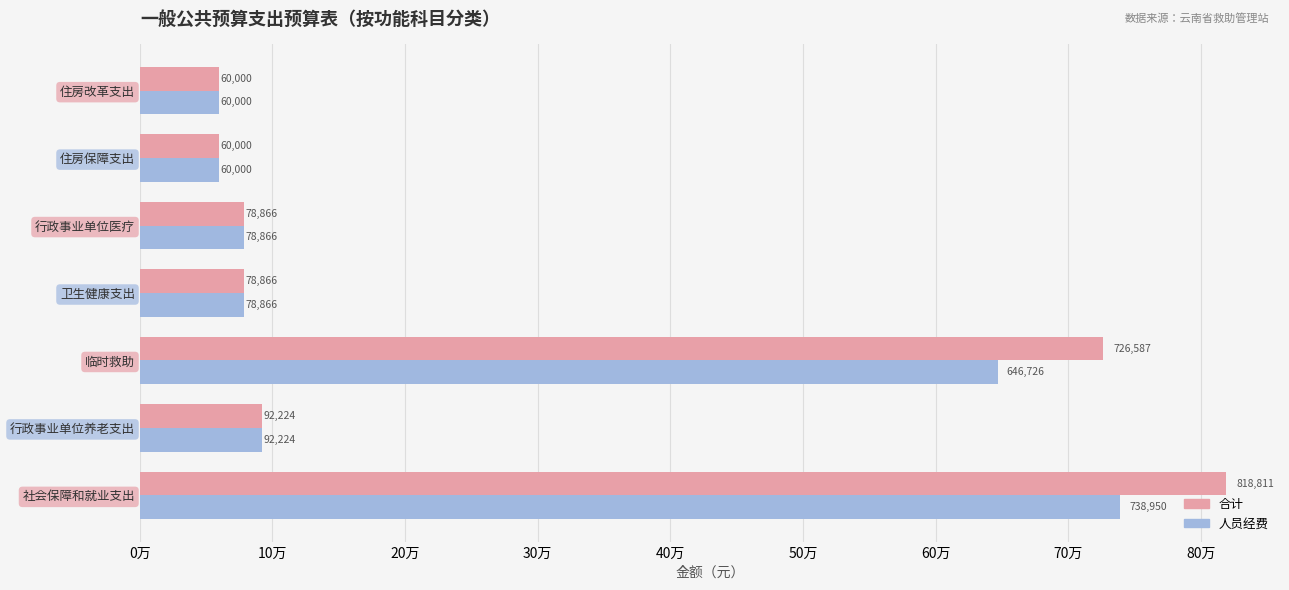

What is the minimum value shown in the chart?

60000.0